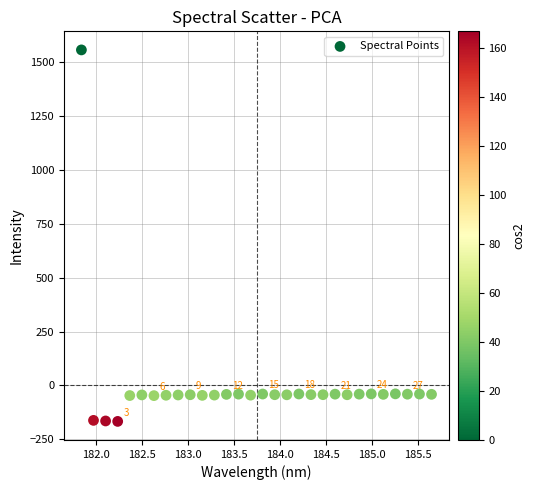

What is the range of X values (max minus min)?

3.8